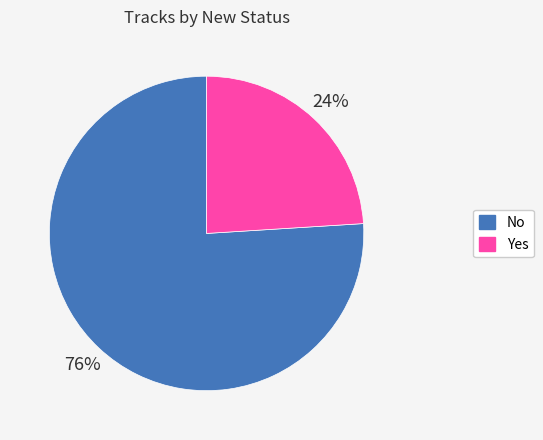

Is it true that No is 76% of the pie?

True